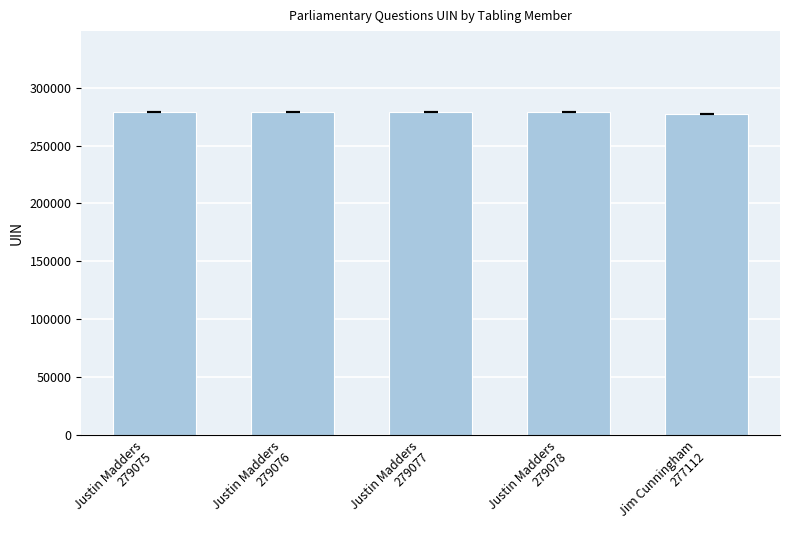

How many bars are there in total?

5